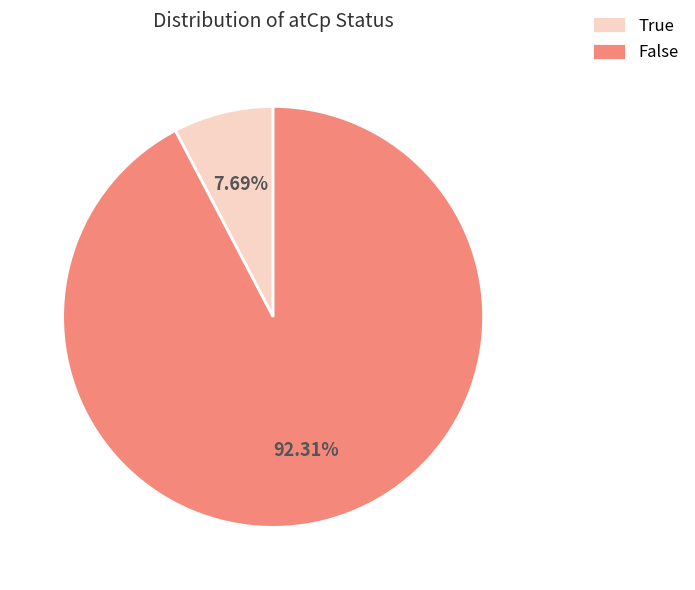

To the nearest percent, what is the combined percentage of False and True?

100%